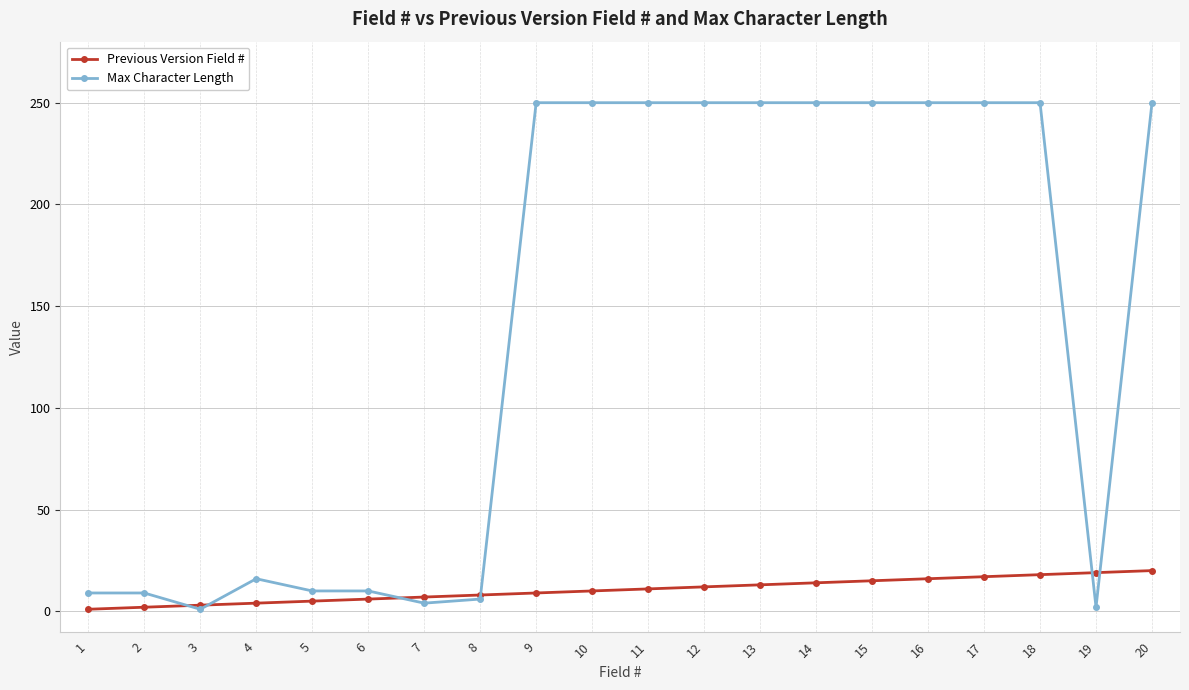

Which series has the largest range (max minus min)?

Max Character Length